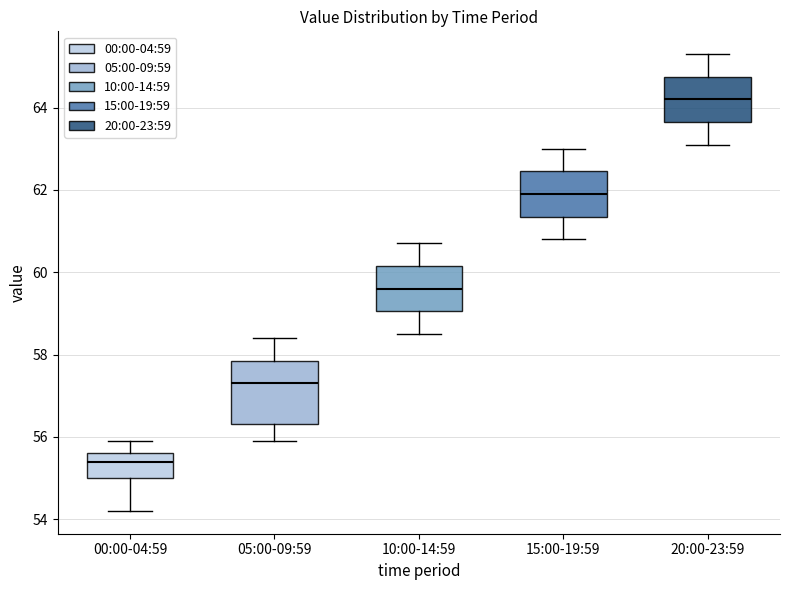

Which box is the tallest, from its lower edge to its upper edge?

05:00-09:59